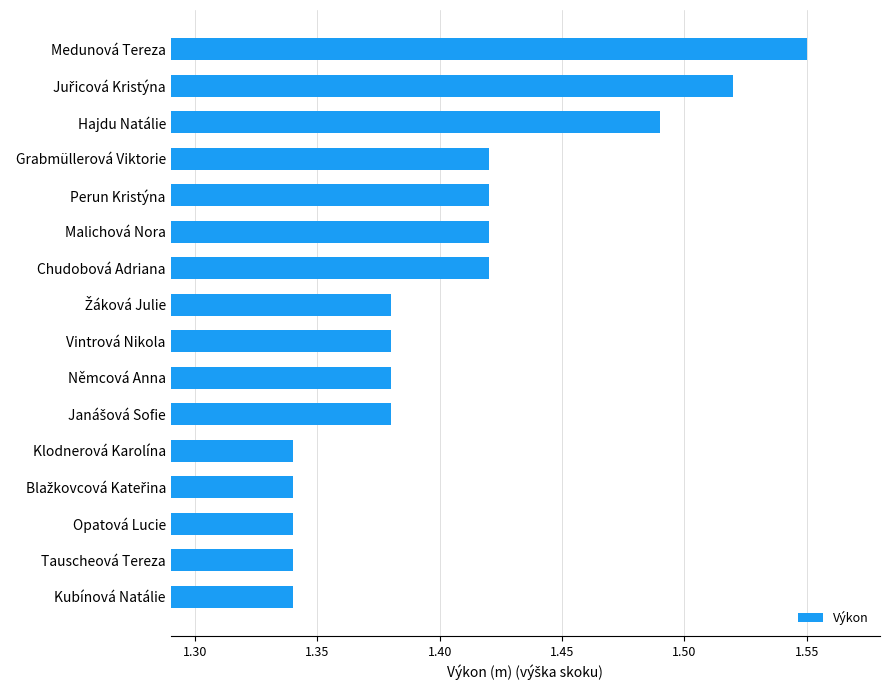

What is the difference between the maximum and second lowest values?

0.2